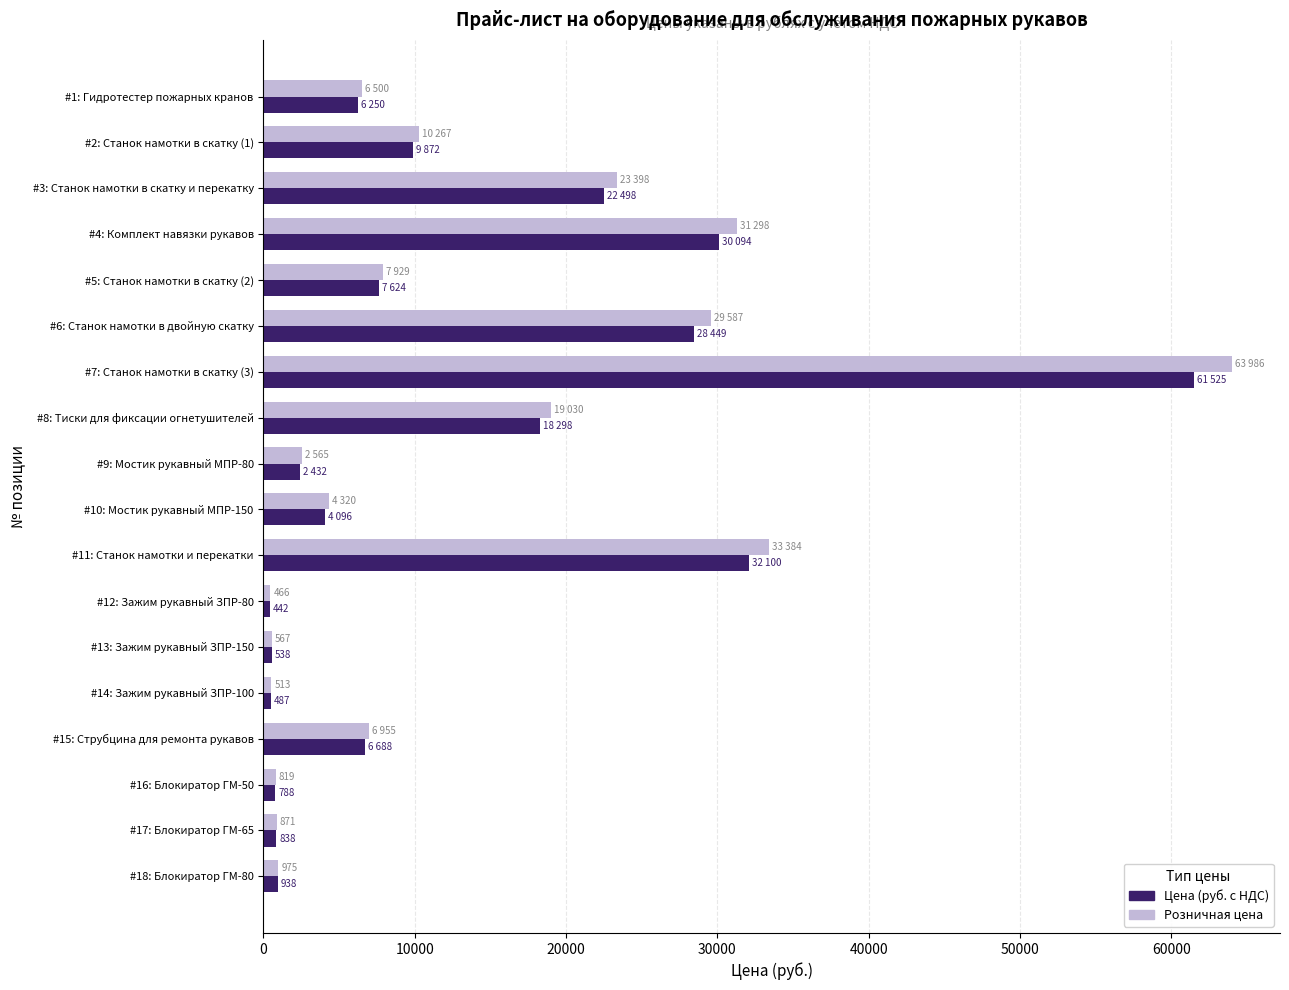

How many values in the Розничная цена series are below 6955?

9